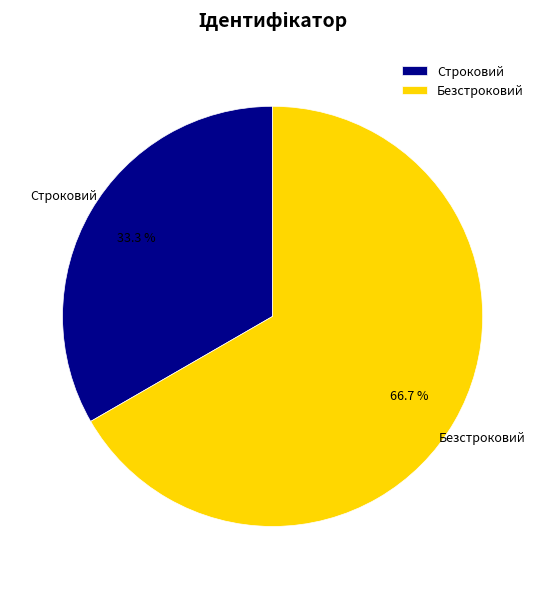

Which slice is the largest?

Безстроковий